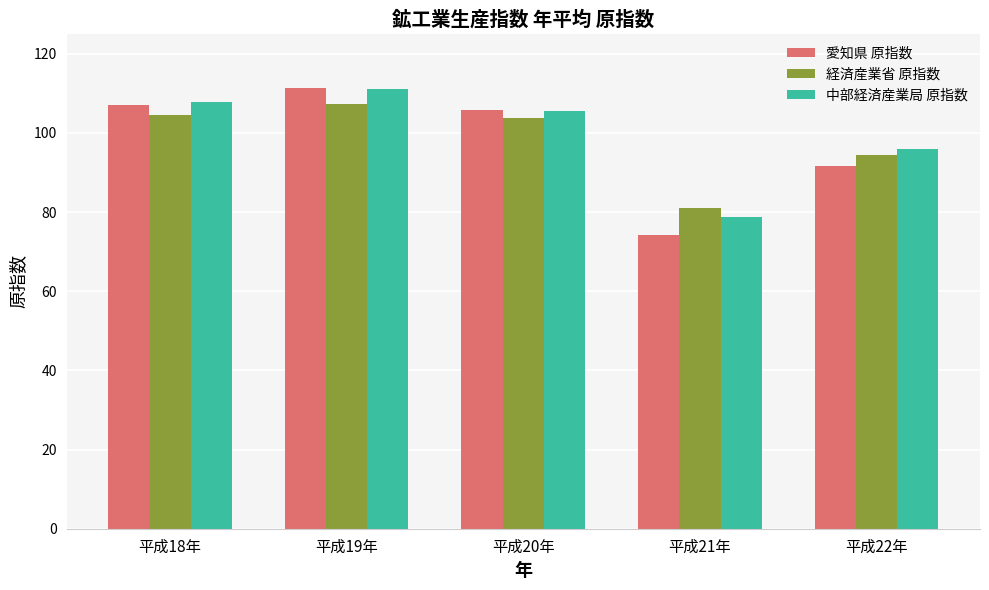

Are the bars grouped side by side (vs. stacked)?

Yes